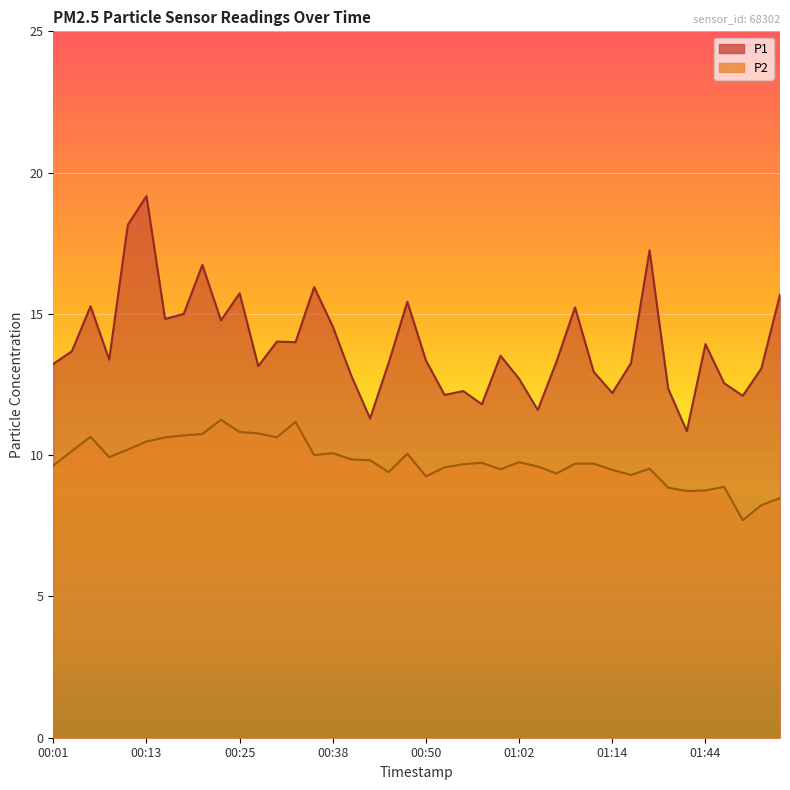

What is the total value across all series at 00:03?

23.8